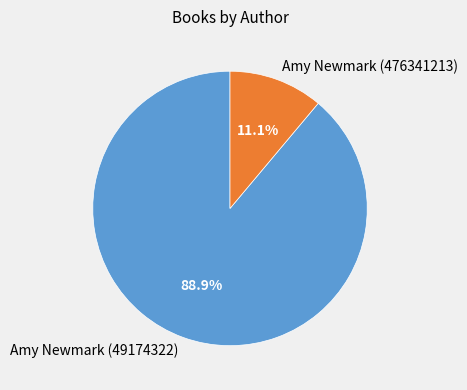

The Amy Newmark (49174322) slice represents 98% of the pie. True or false?

False